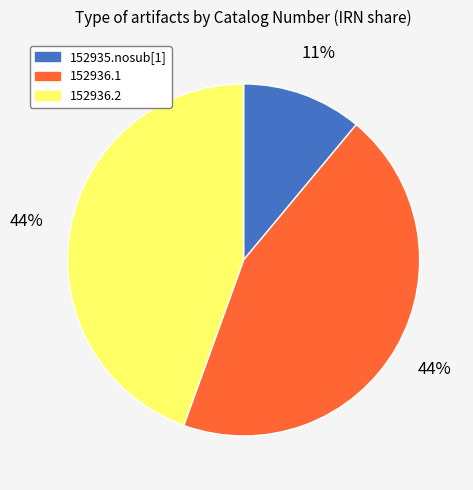

True or false: 152936.2 accounts for 44% of the total.

True